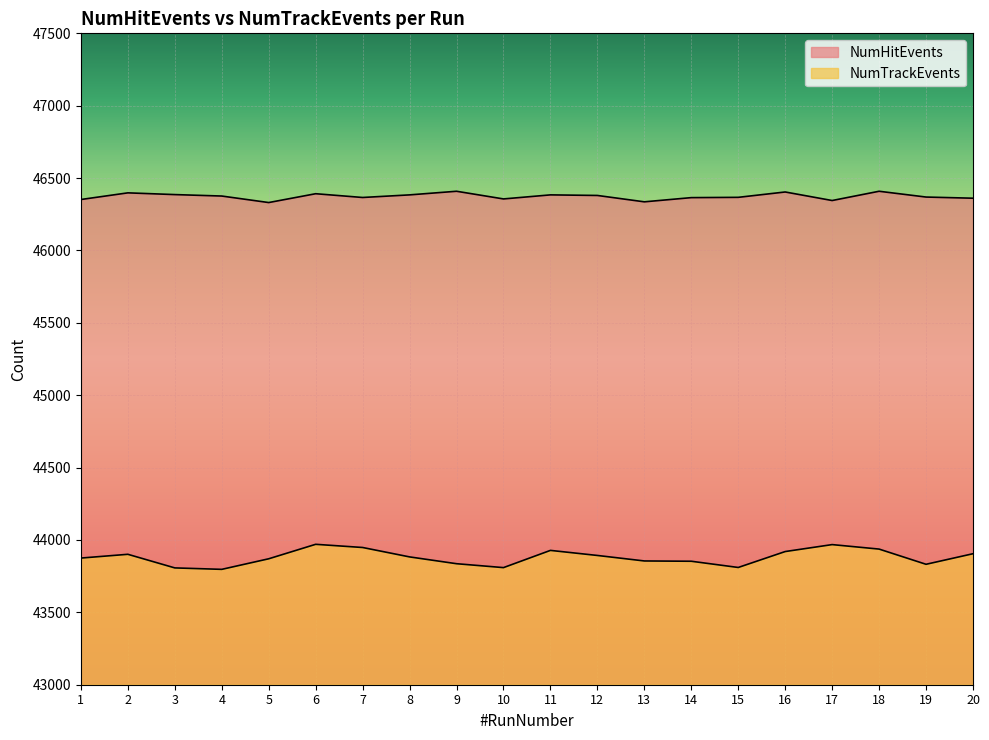

How many data points in NumTrackEvents are above 43883?

9